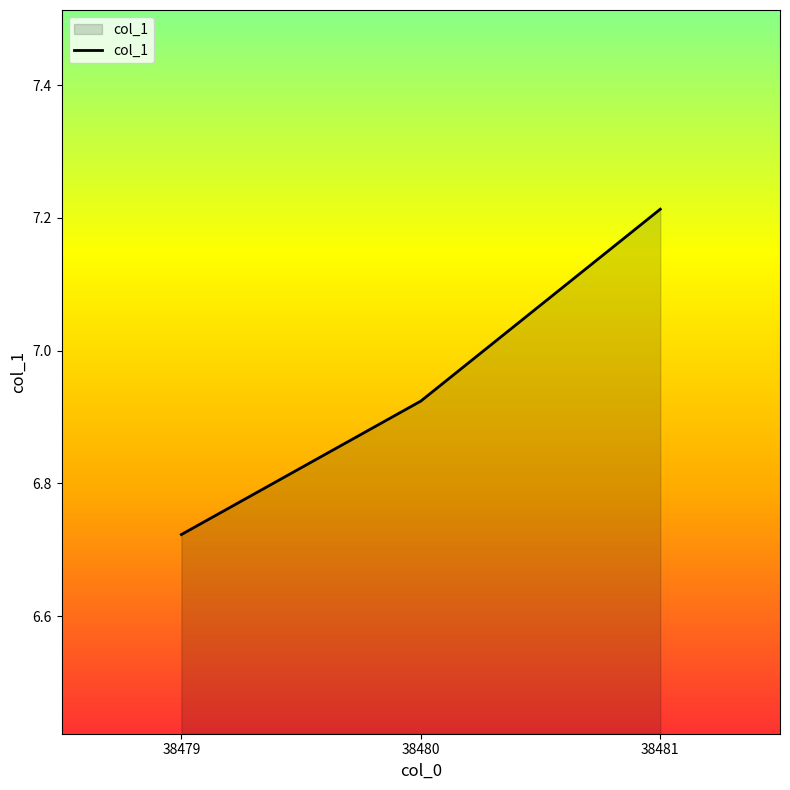

Which category has the lowest value across all series?

38479